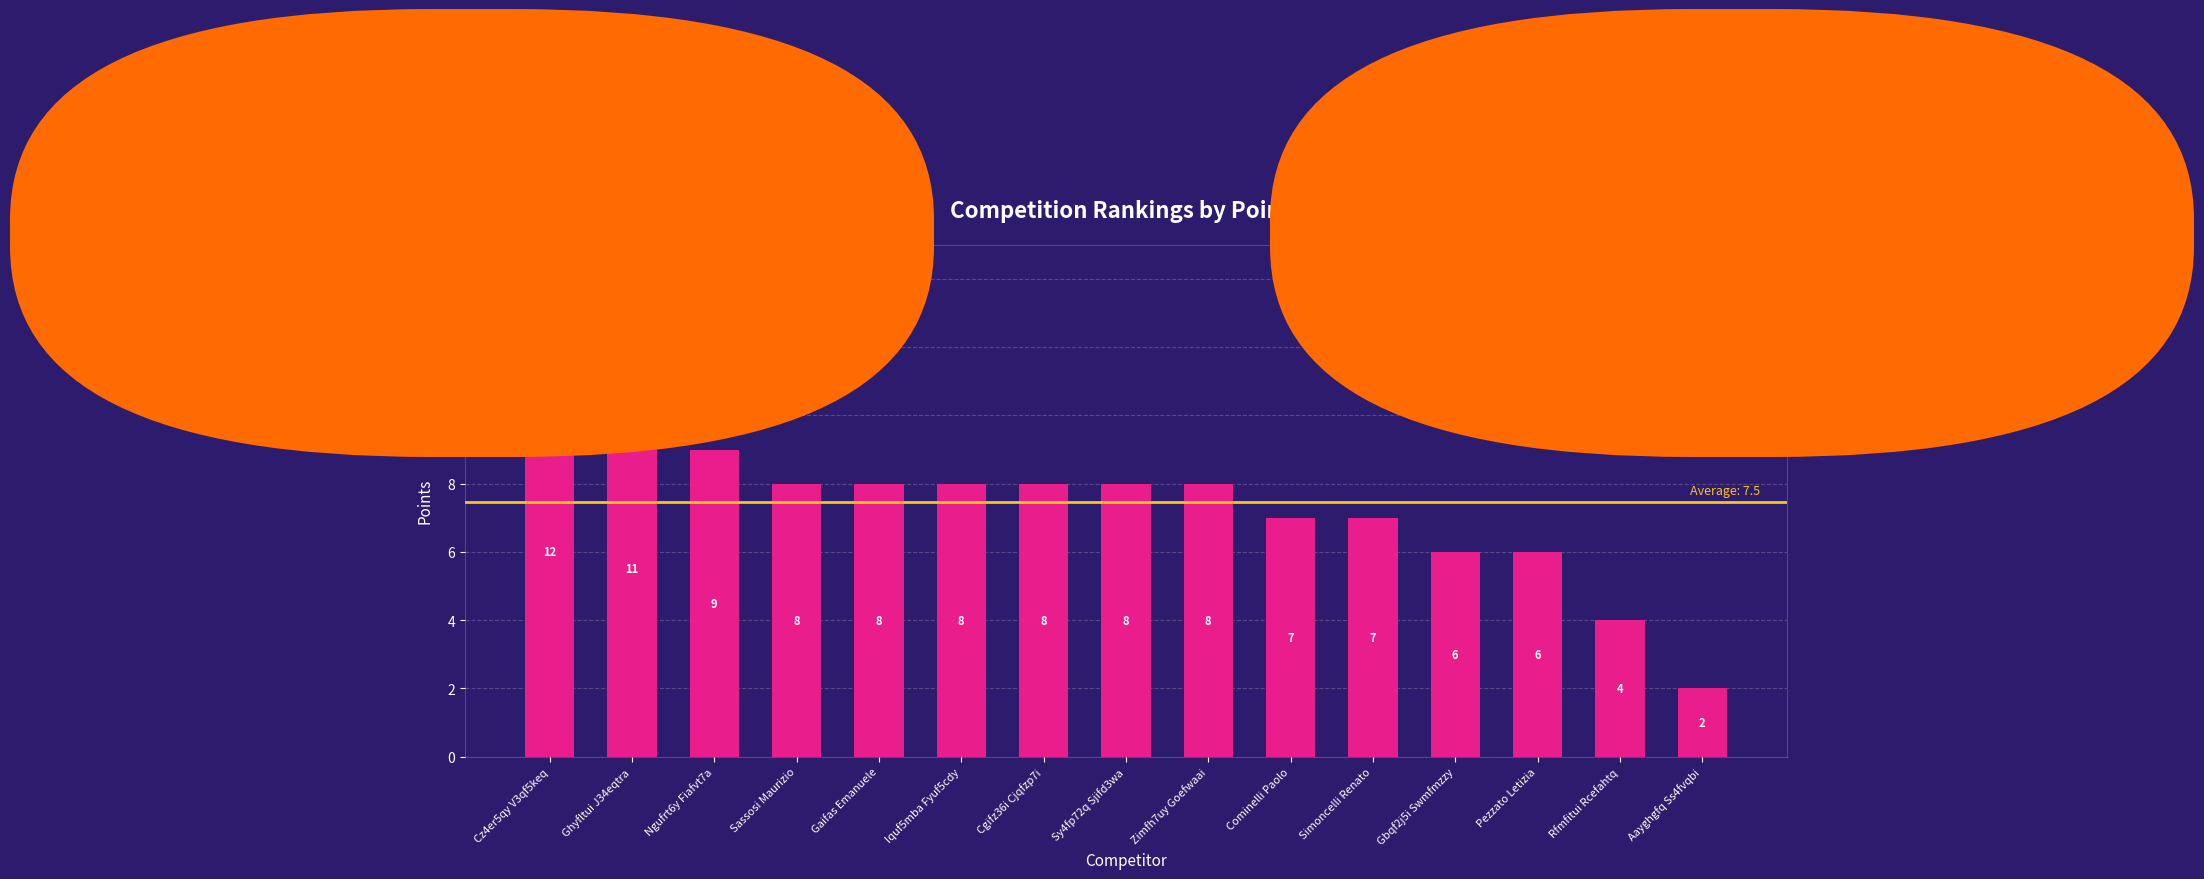

What is the average value?

7